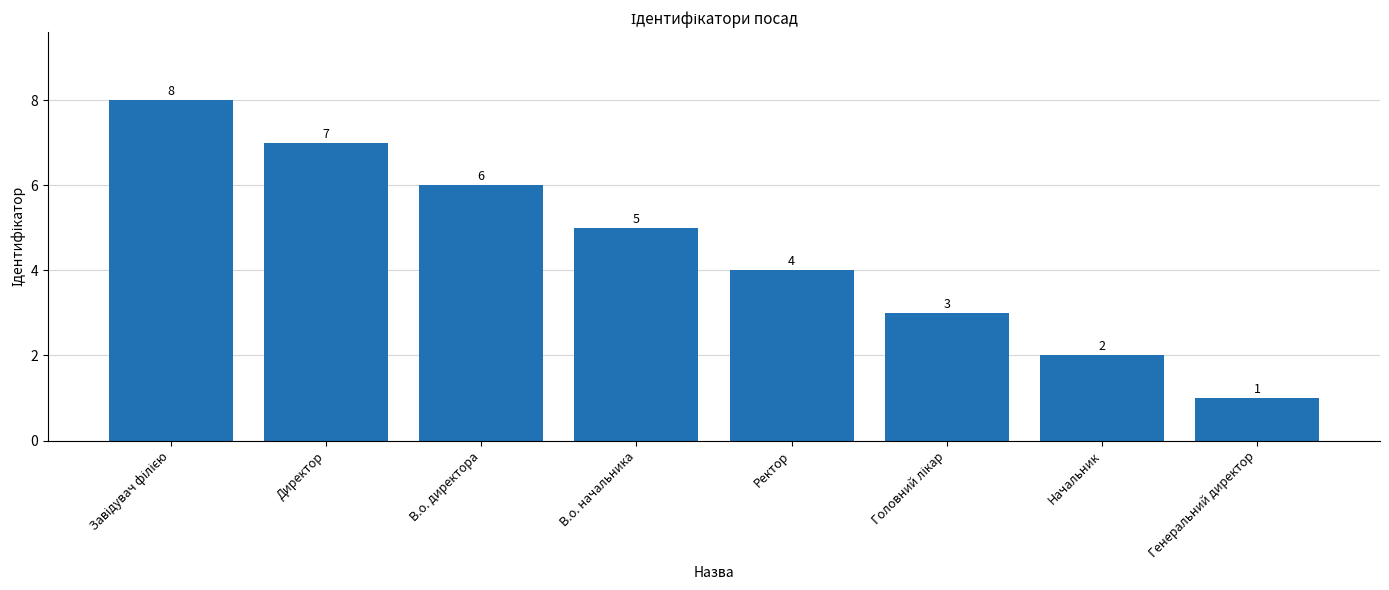

What is the sum of all values?

36